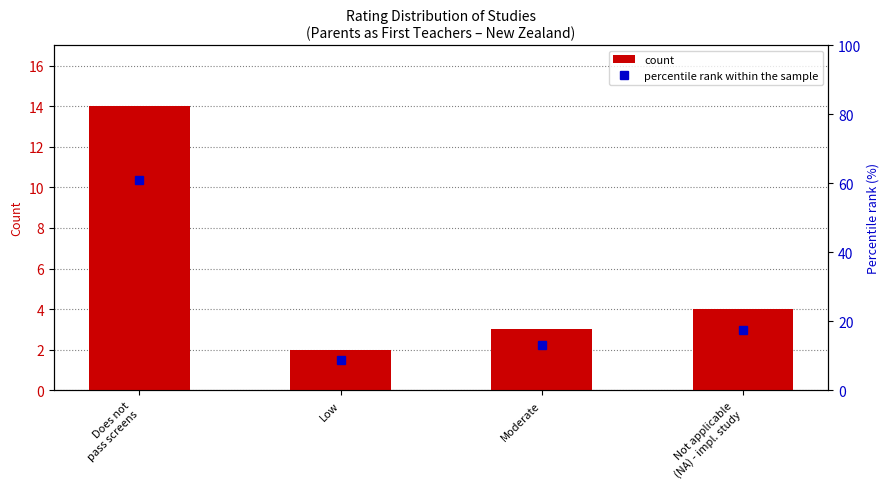

At which label does count reach its minimum?

Low